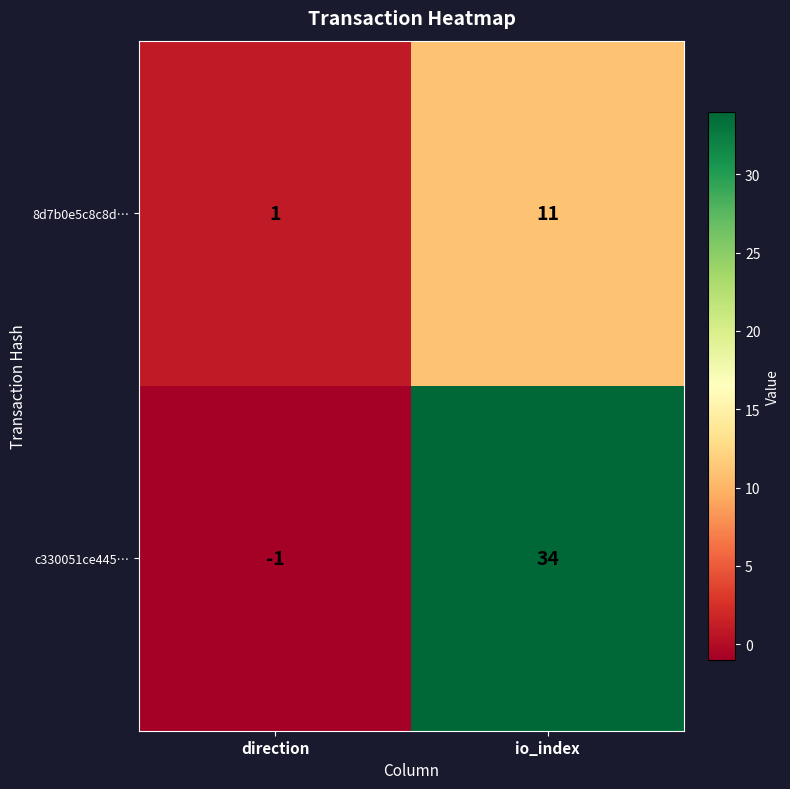

List the series in order of their overall mean, lowest first.

8d7b0e5c8c8d…, c330051ce445…